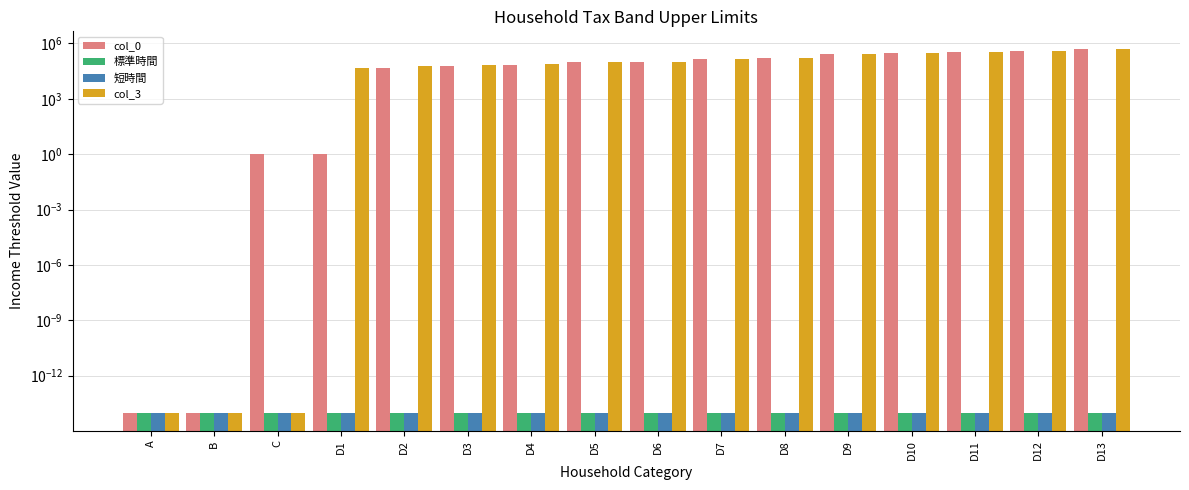

At which label is 標準時間 closest to 0?

A